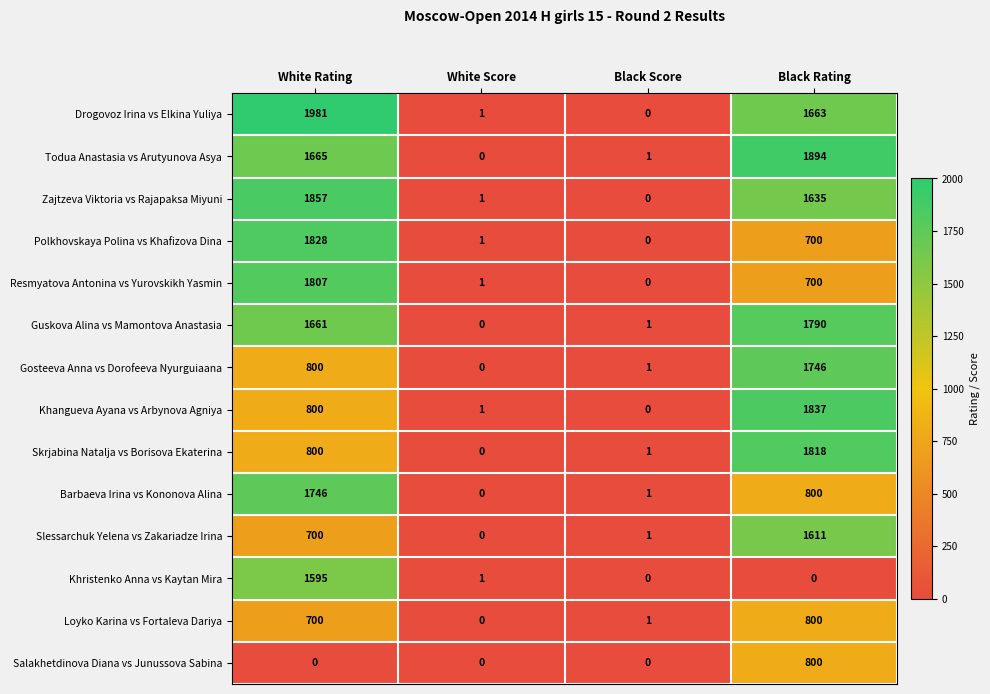

Rank the categories by Slessarchuk Yelena vs Zakariadze Irina value from highest to lowest.

Black Rating, White Rating, Black Score, White Score